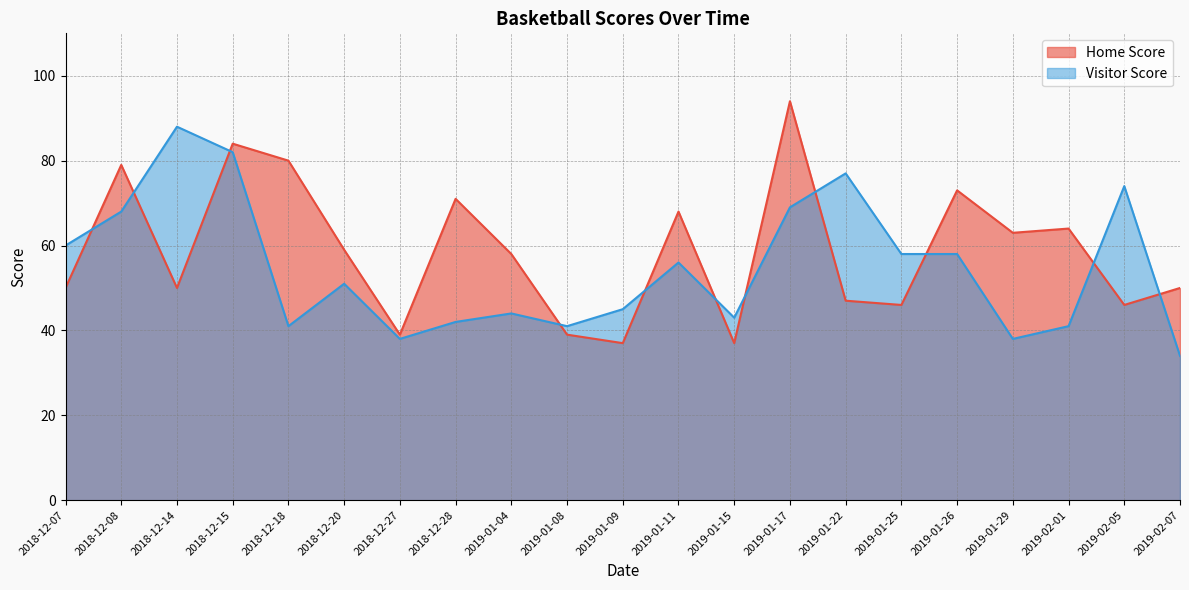

What is the sum of all Home Score values?

1234